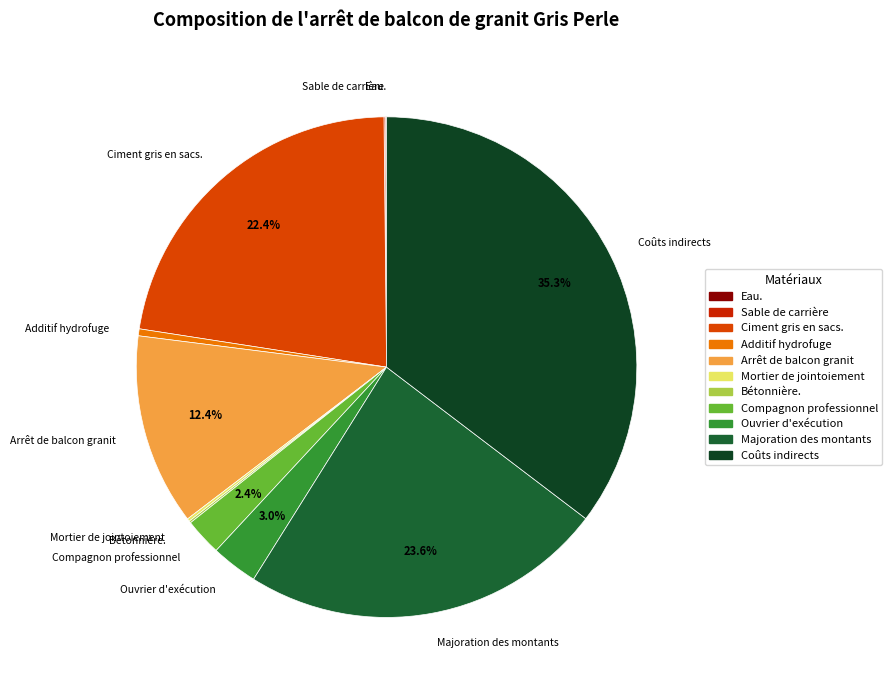

What is the largest slice in the pie chart?

Coûts indirects